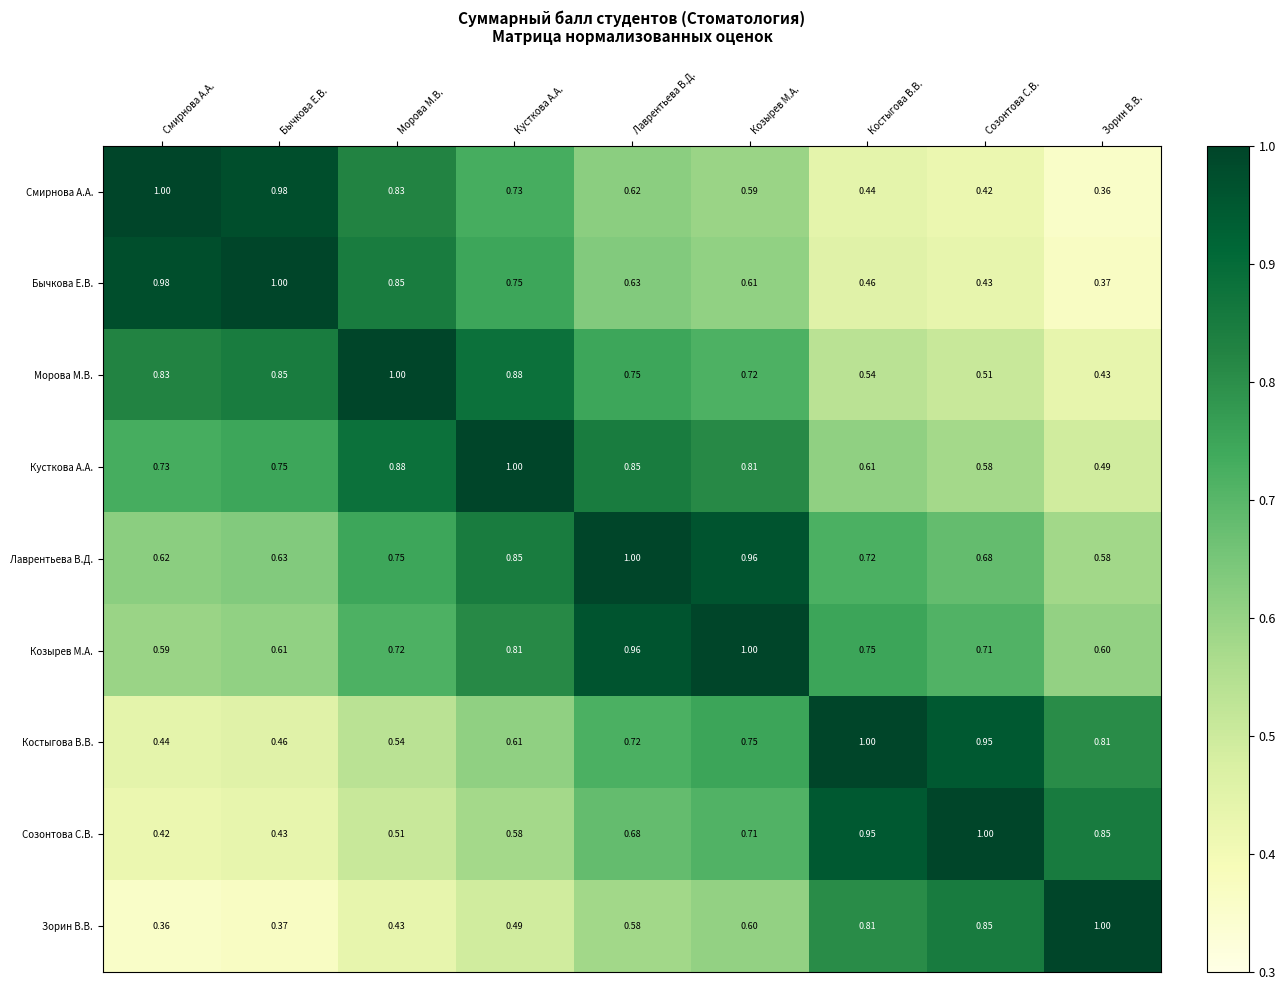

At which label is Бычкова Е.В. closest to 0?

Зорин В.В.